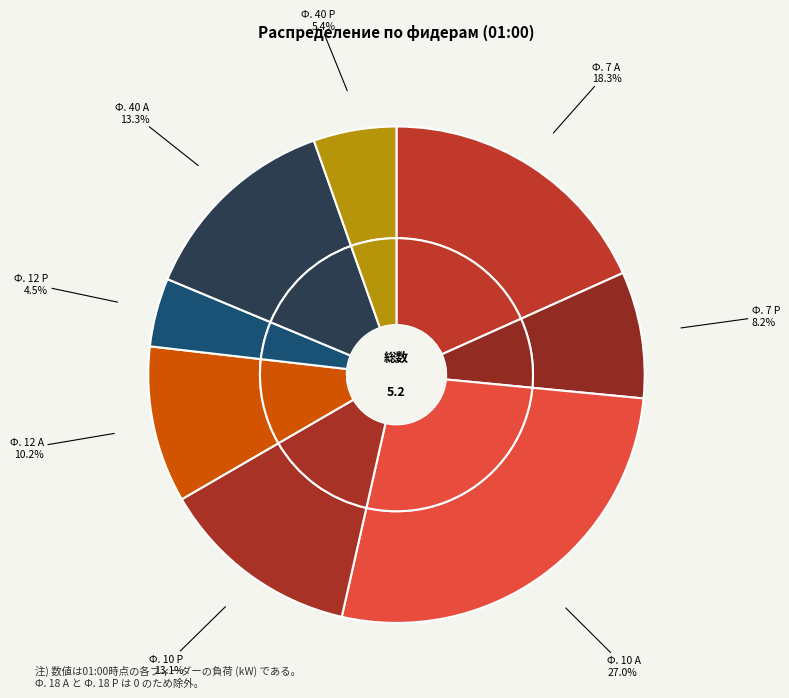

What is the smallest slice in the pie chart?

Ф. 12 Р